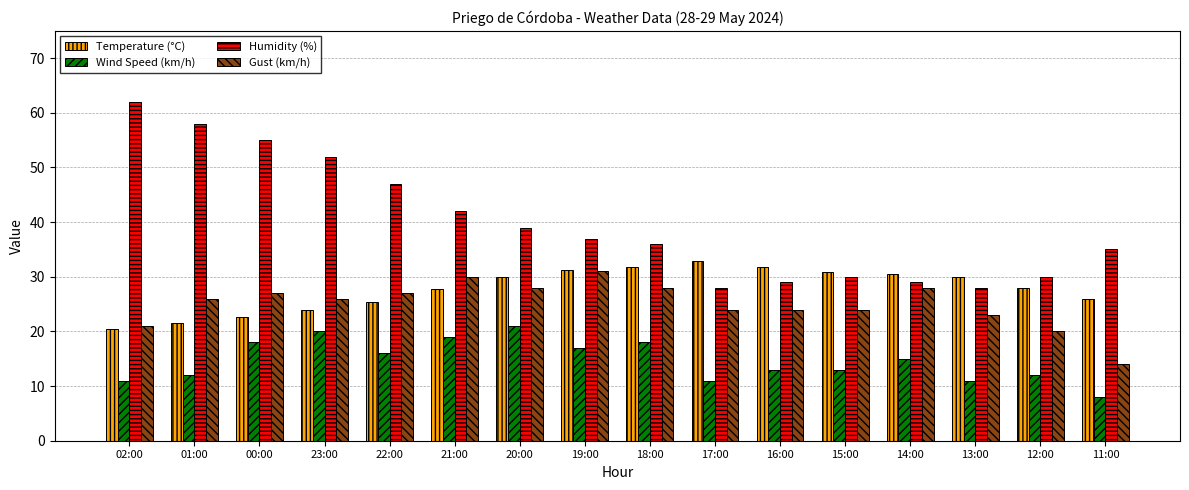

How many data points does each series have?

16